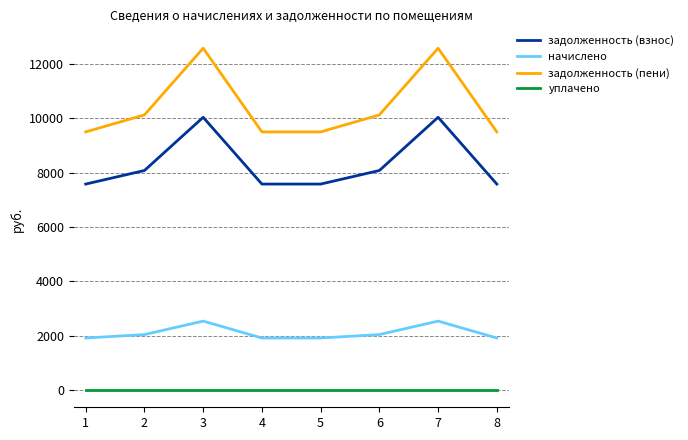

Count the number of data series in this chart.

4